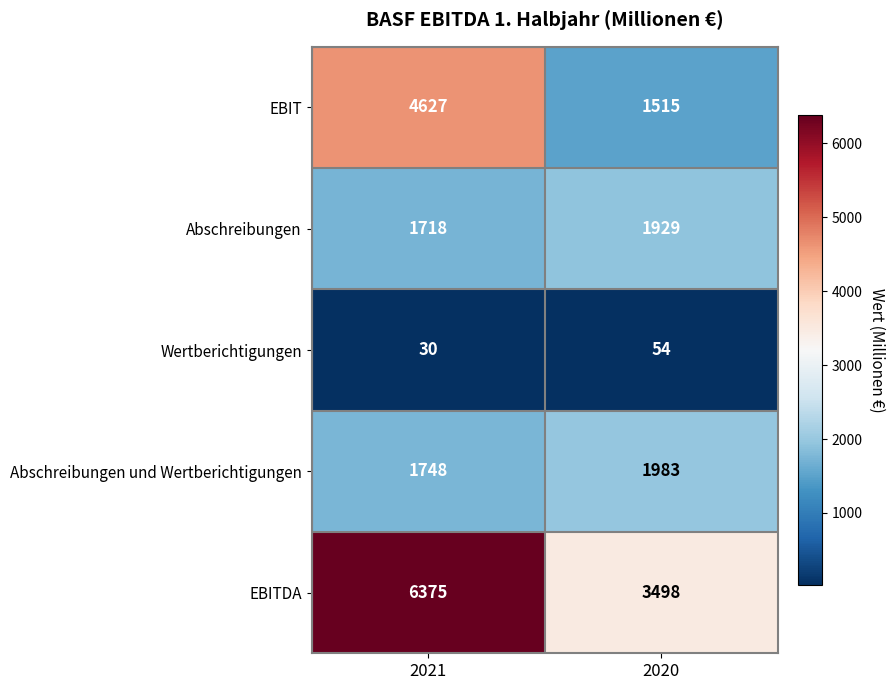

Which series has the largest total across all categories?

EBITDA